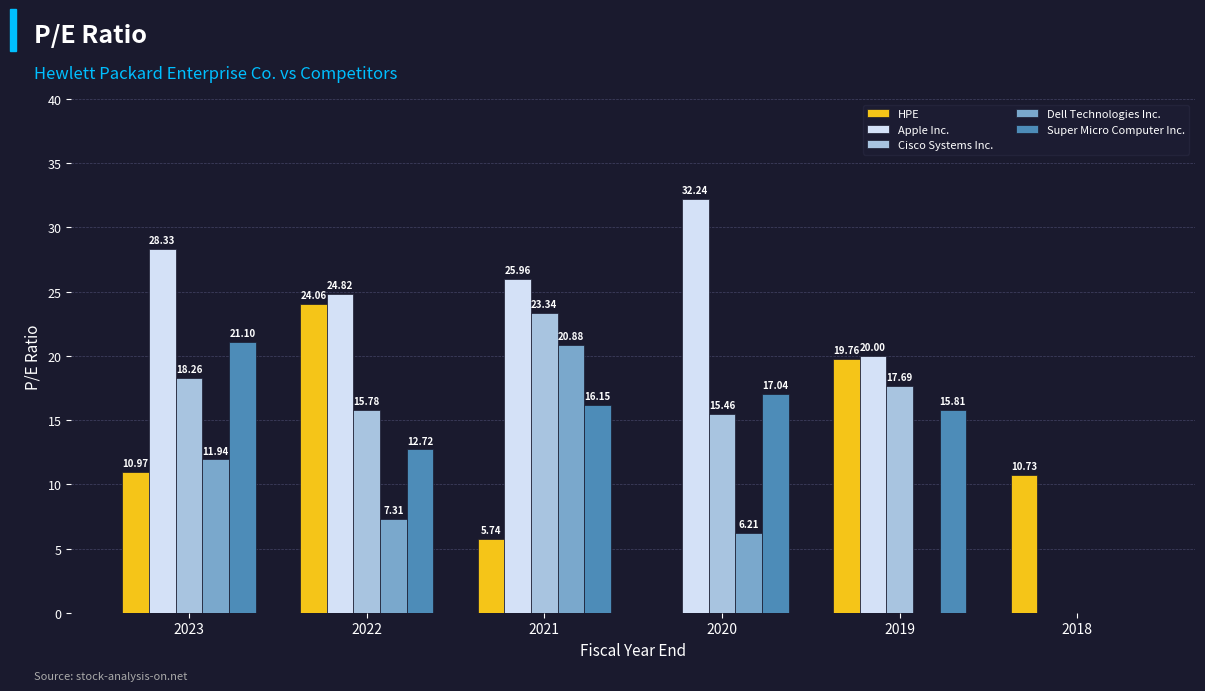

Which series has the largest total across all categories?

Apple Inc.